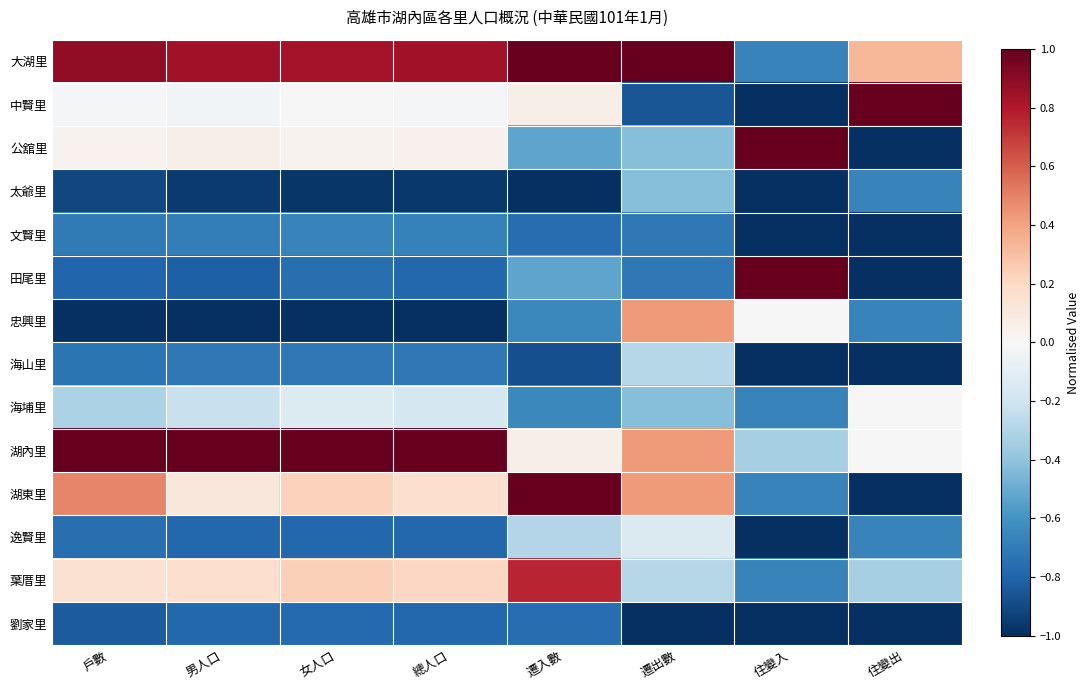

Reading left to right, list all the values displayed in this chart.

大湖里: 戶數=0.9	男人口=0.8	女人口=0.8	總人口=0.8	遷入數=1.0	遷出數=1.0	住變入=-0.7	住變出=0.3
中賢里: 戶數=-0.0	男人口=-0.0	女人口=-0.0	總人口=-0.0	遷入數=0.1	遷出數=-0.9	住變入=-1.0	住變出=1.0
公舘里: 戶數=0.0	男人口=0.1	女人口=0.0	總人口=0.0	遷入數=-0.5	遷出數=-0.4	住變入=1.0	住變出=-1.0
太爺里: 戶數=-0.9	男人口=-1.0	女人口=-1.0	總人口=-1.0	遷入數=-1.0	遷出數=-0.4	住變入=-1.0	住變出=-0.7
文賢里: 戶數=-0.7	男人口=-0.7	女人口=-0.7	總人口=-0.7	遷入數=-0.8	遷出數=-0.7	住變入=-1.0	住變出=-1.0
田尾里: 戶數=-0.8	男人口=-0.8	女人口=-0.8	總人口=-0.8	遷入數=-0.5	遷出數=-0.7	住變入=1.0	住變出=-1.0
忠興里: 戶數=-1.0	男人口=-1.0	女人口=-1.0	總人口=-1.0	遷入數=-0.6	遷出數=0.4	住變入=0.0	住變出=-0.7
海山里: 戶數=-0.7	男人口=-0.7	女人口=-0.7	總人口=-0.7	遷入數=-0.9	遷出數=-0.3	住變入=-1.0	住變出=-1.0
海埔里: 戶數=-0.3	男人口=-0.2	女人口=-0.1	總人口=-0.2	遷入數=-0.6	遷出數=-0.4	住變入=-0.7	住變出=0.0
湖內里: 戶數=1.0	男人口=1.0	女人口=1.0	總人口=1.0	遷入數=0.1	遷出數=0.4	住變入=-0.3	住變出=0.0
湖東里: 戶數=0.5	男人口=0.1	女人口=0.2	總人口=0.2	遷入數=1.0	遷出數=0.4	住變入=-0.7	住變出=-1.0
逸賢里: 戶數=-0.8	男人口=-0.8	女人口=-0.8	總人口=-0.8	遷入數=-0.3	遷出數=-0.1	住變入=-1.0	住變出=-0.7
葉厝里: 戶數=0.2	男人口=0.2	女人口=0.2	總人口=0.2	遷入數=0.8	遷出數=-0.3	住變入=-0.7	住變出=-0.3
劉家里: 戶數=-0.8	男人口=-0.8	女人口=-0.8	總人口=-0.8	遷入數=-0.8	遷出數=-1.0	住變入=-1.0	住變出=-1.0